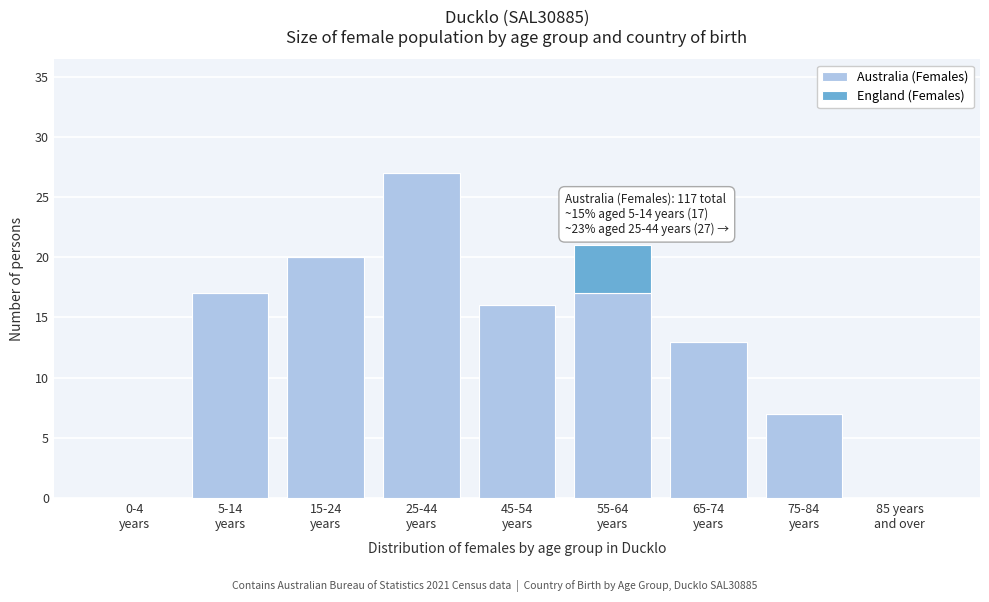

What is the highest value of the Australia (Females) series?

27